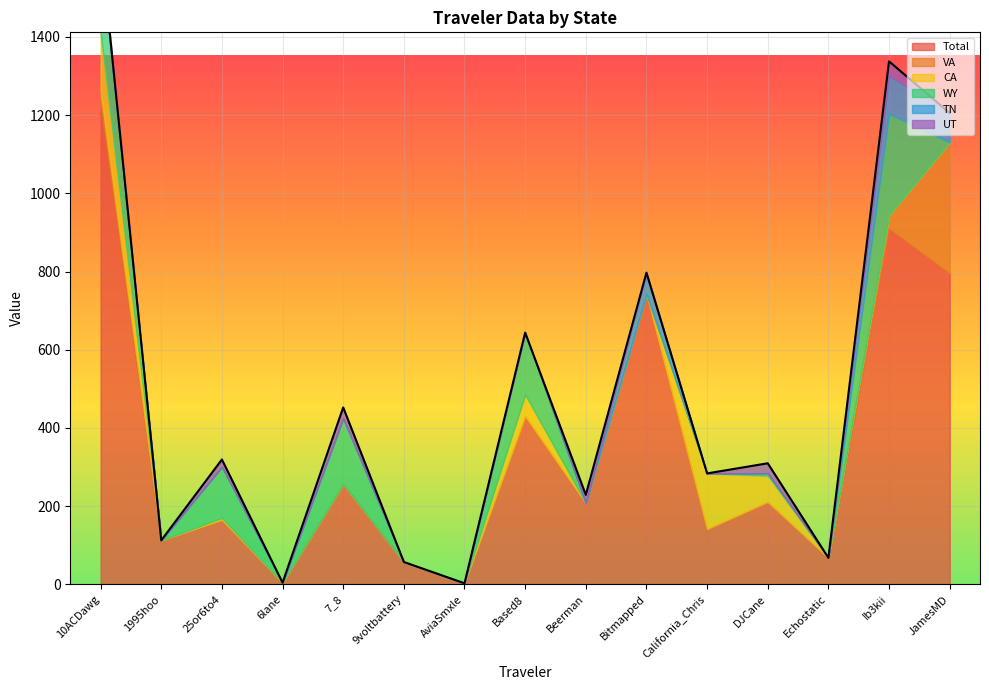

The TN series shows 36.3 at Beerman. True or false?

False